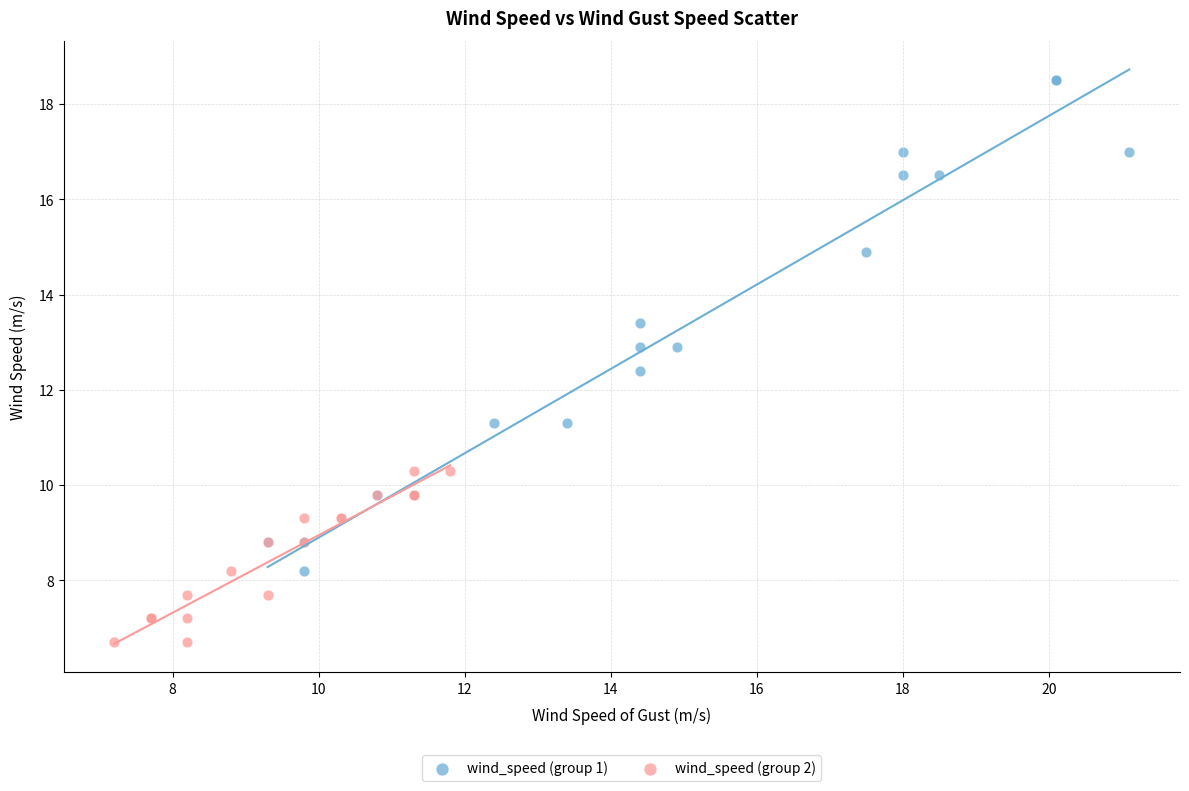

Which series has the widest spread of Y values?

wind_speed (group 1)